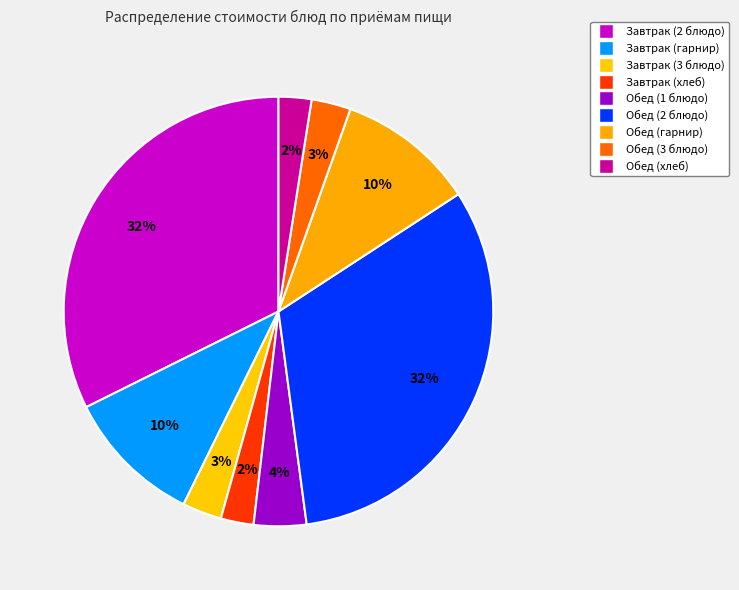

What is the smallest slice in the pie chart?

Завтрак (хлеб)